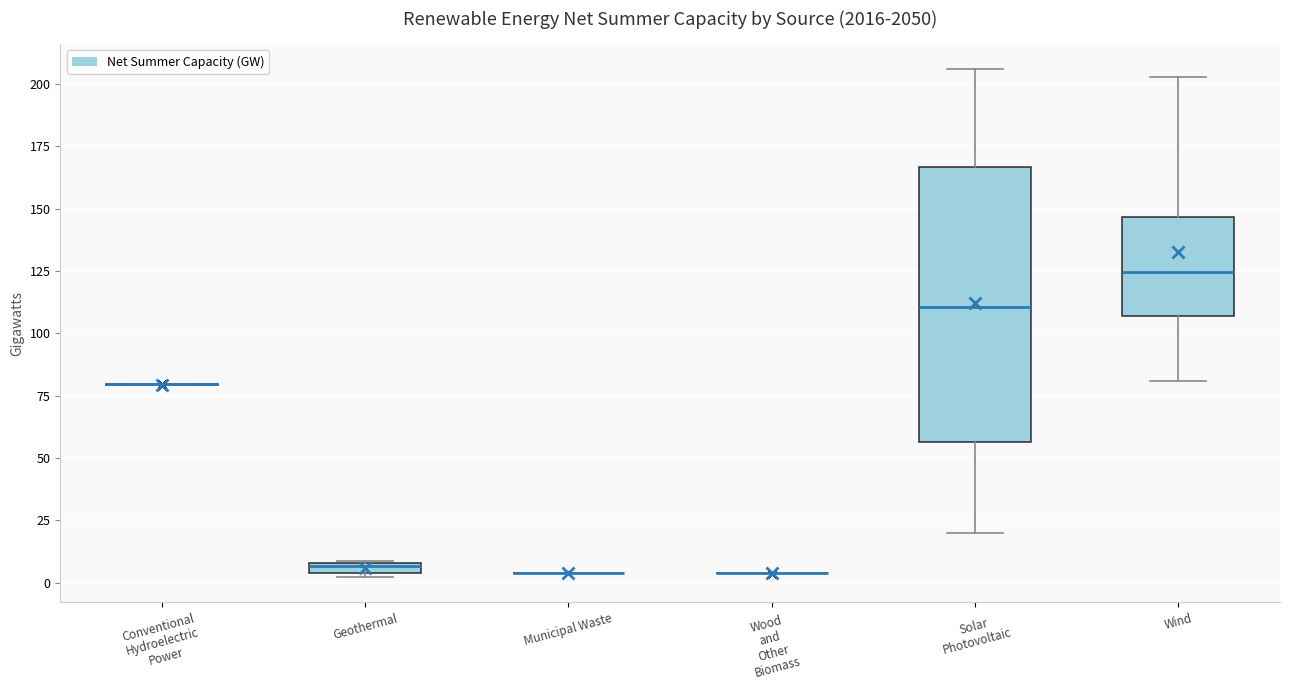

Comparing the boxes themselves (not the whiskers), which one is the tallest?

Solar Photovoltaic